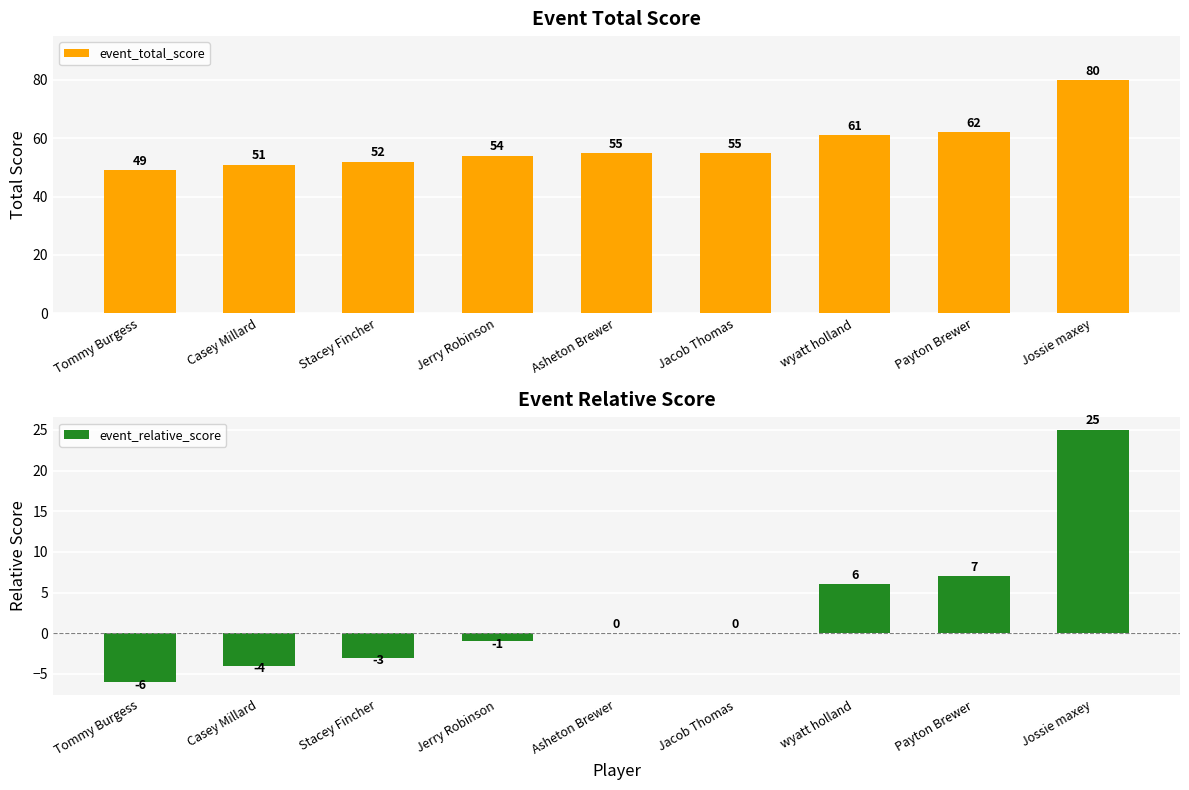

At wyatt holland, list the series in order from largest to smallest.

event_total_score, event_relative_score